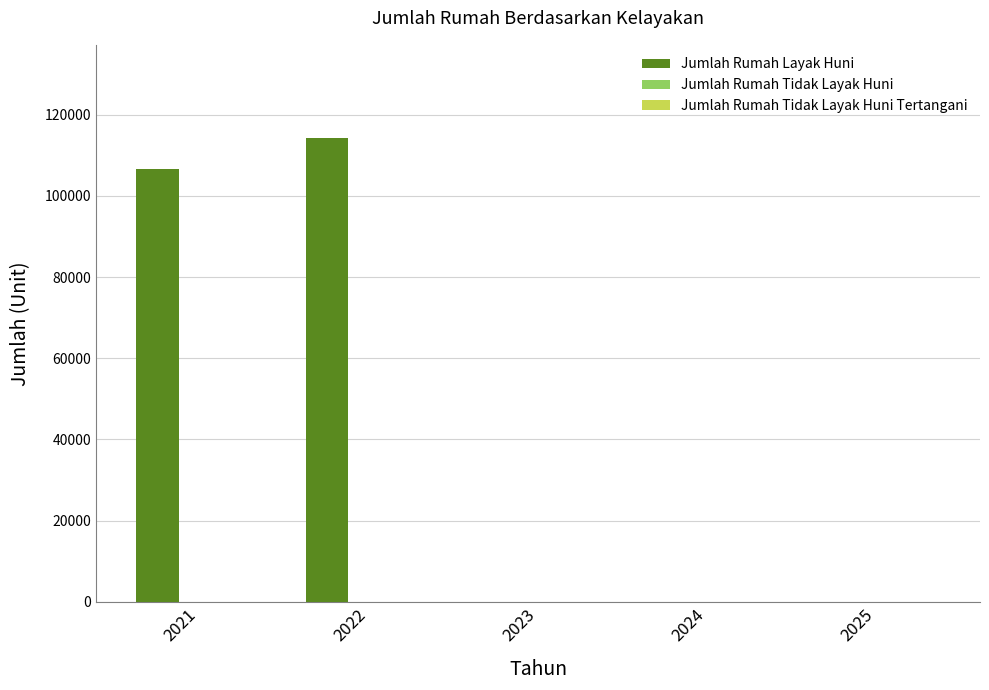

What is the sum of all values?

221041